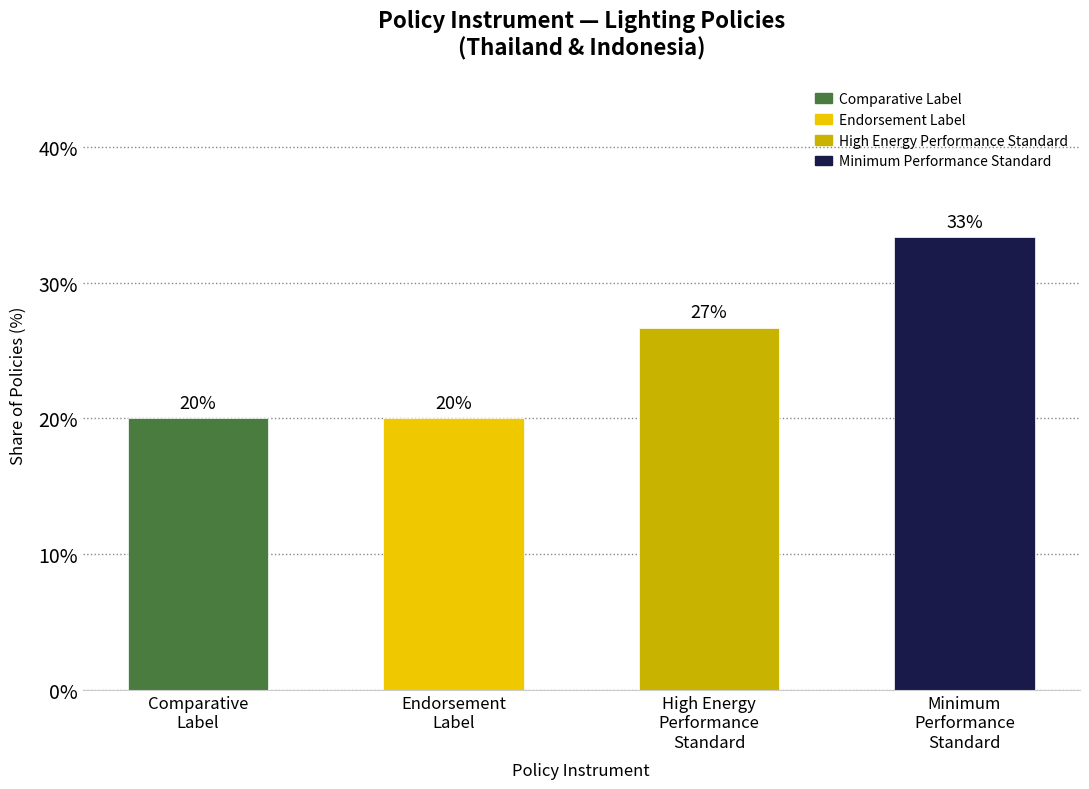

Where does the data first go above 26?

High Energy
Performance
Standard